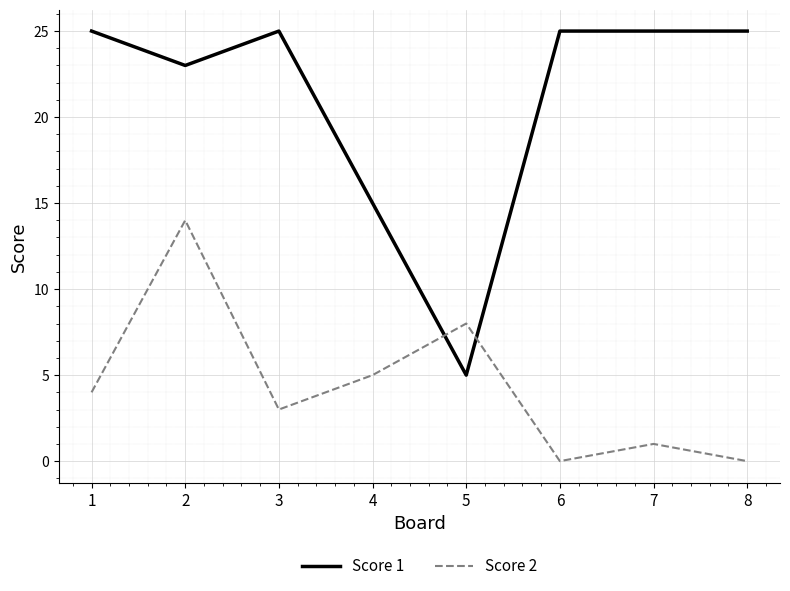

At how many categories does at least one series exceed 1?

8